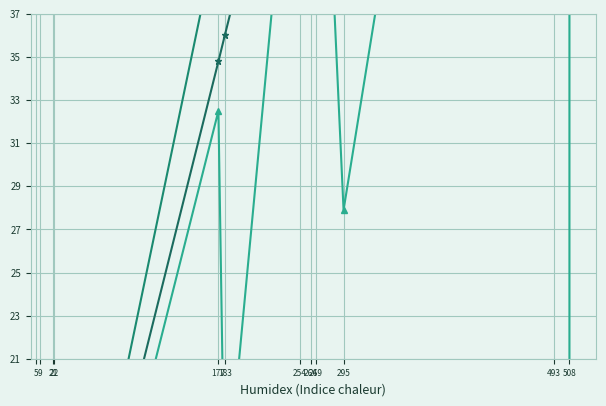

What is the value of the approved_percent point at the 9th from the left?

13.9